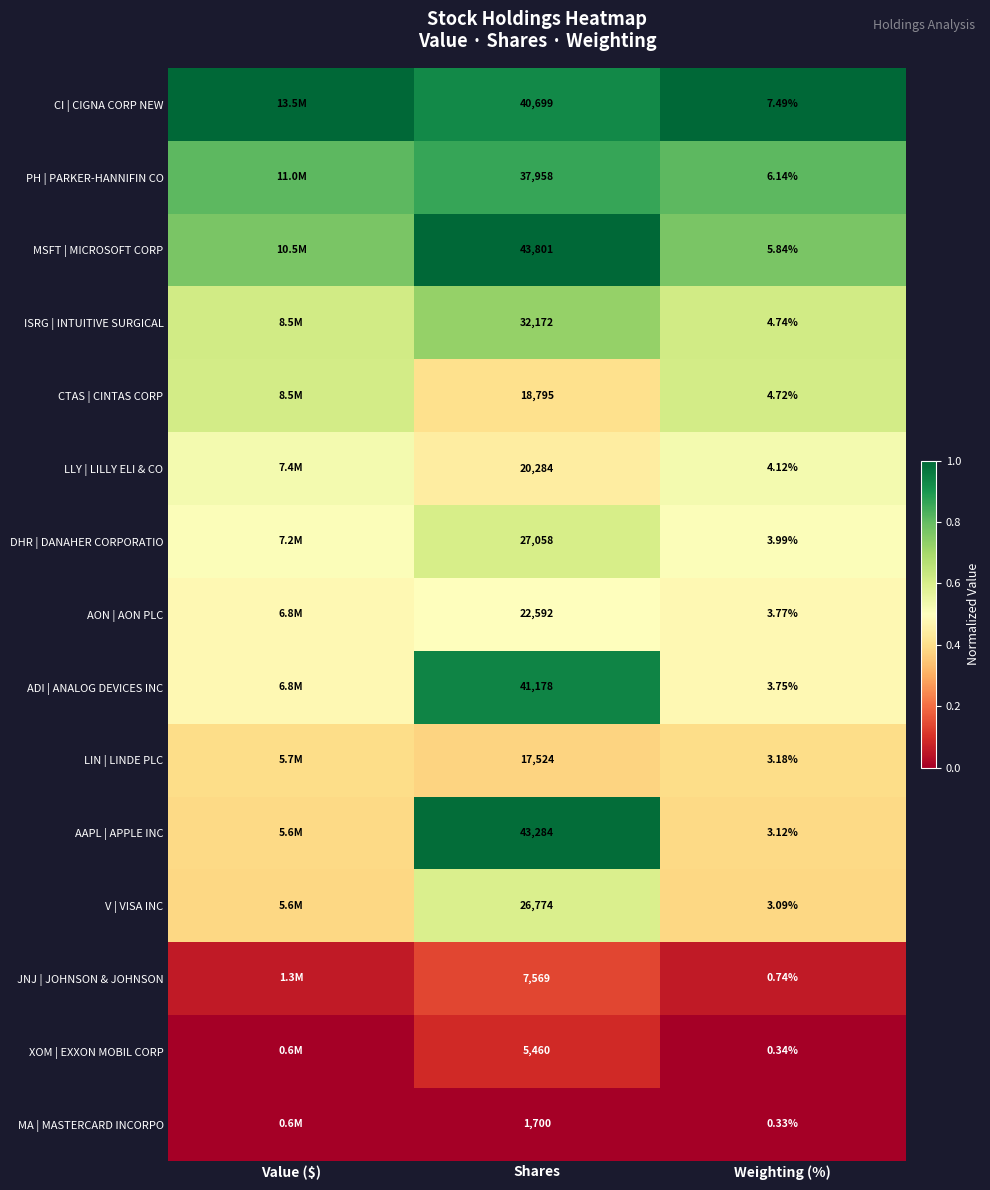

Which has a higher value, Shares or Value ($)?

Value ($)